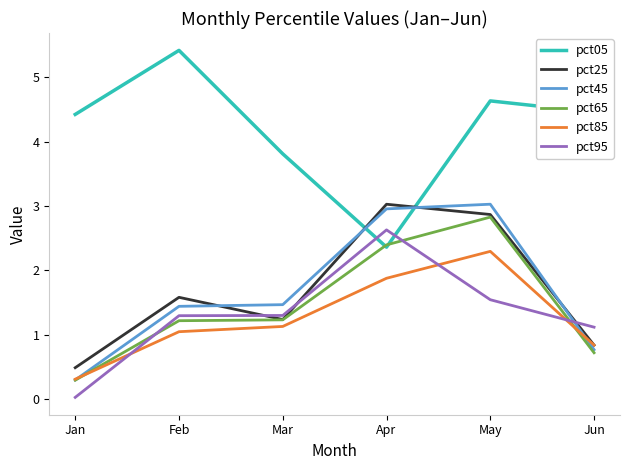

The value of pct05 at Mar is 3.8. True or false?

True